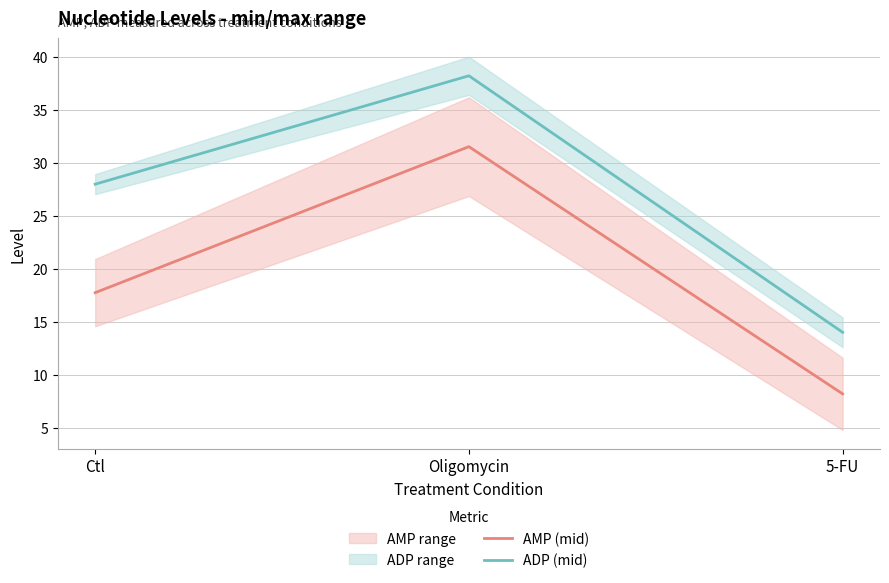

The ADP (mid) series shows 14.0 at 5-FU. True or false?

True